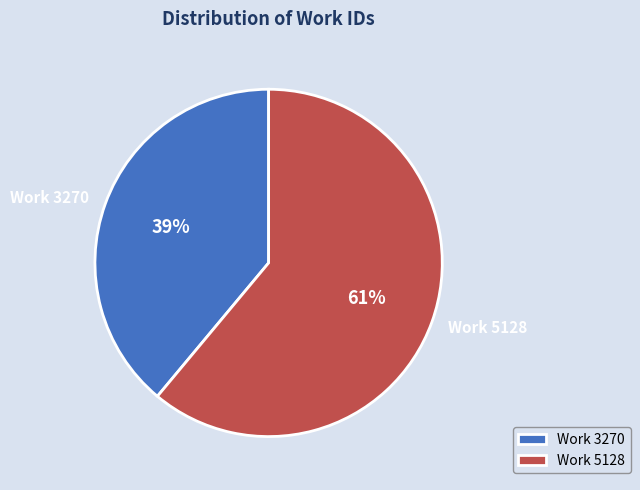

Between Work 5128 and Work 3270, which is larger?

Work 5128